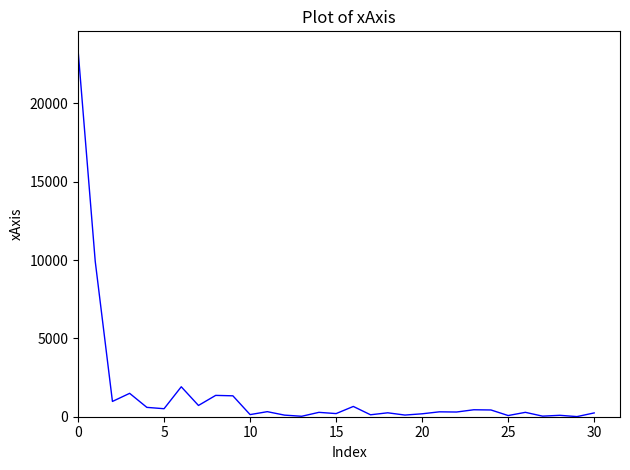

What is the difference between the maximum and minimum values?

23428